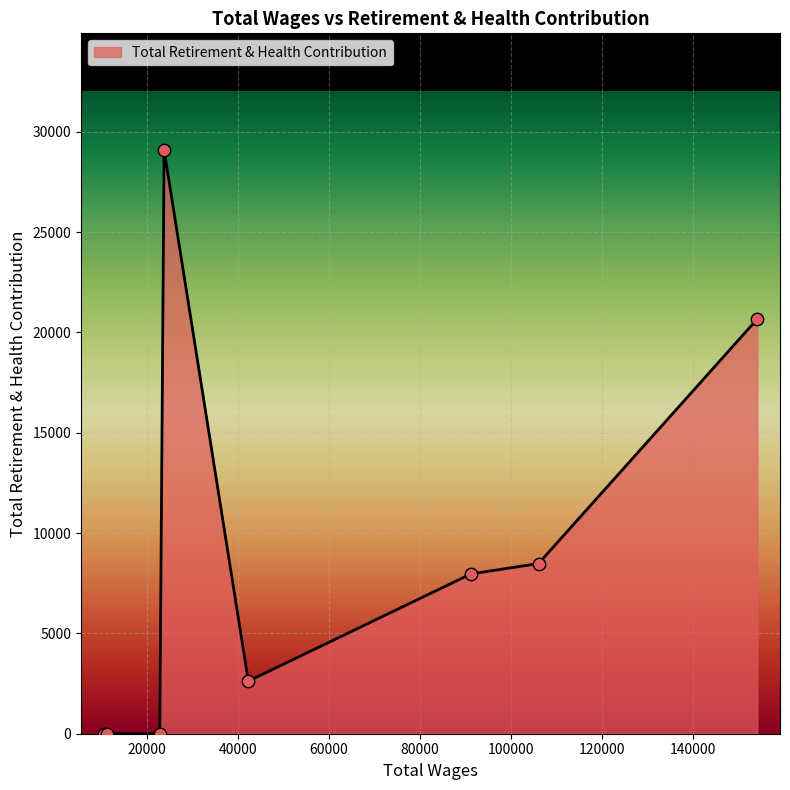

What is the sum of all values?

68811